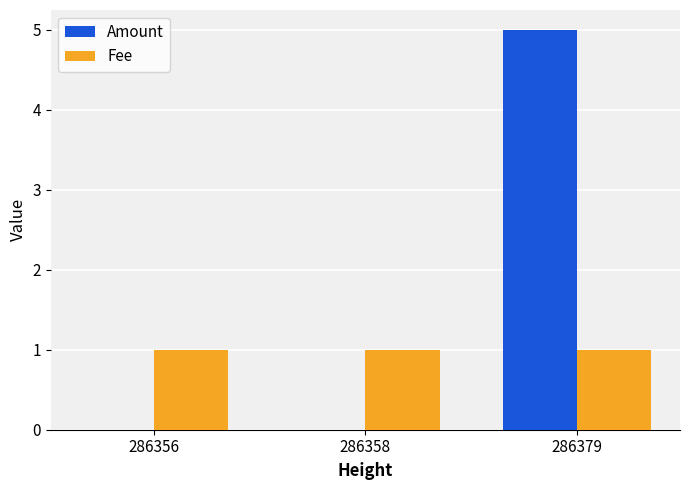

Which series has the largest total across all categories?

Amount